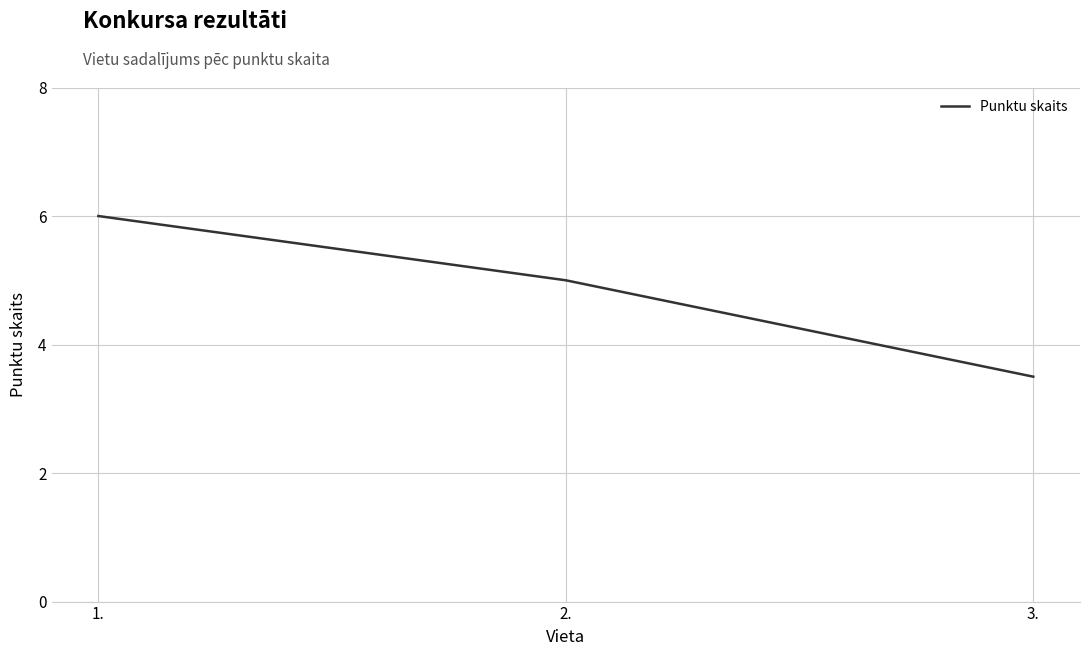

Count the number of categories in the chart.

3